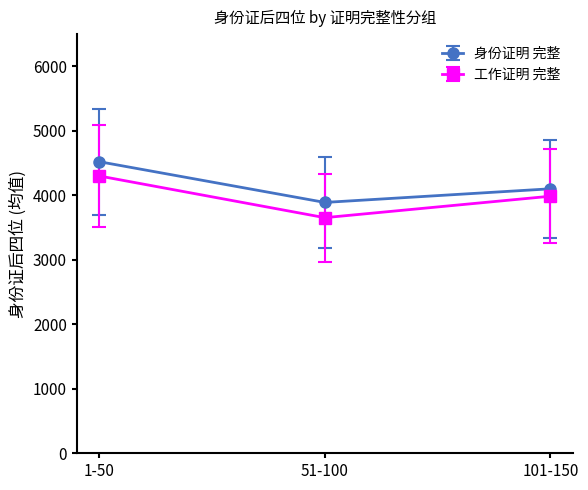

What is the minimum value for 工作证明 完整?

3654.9